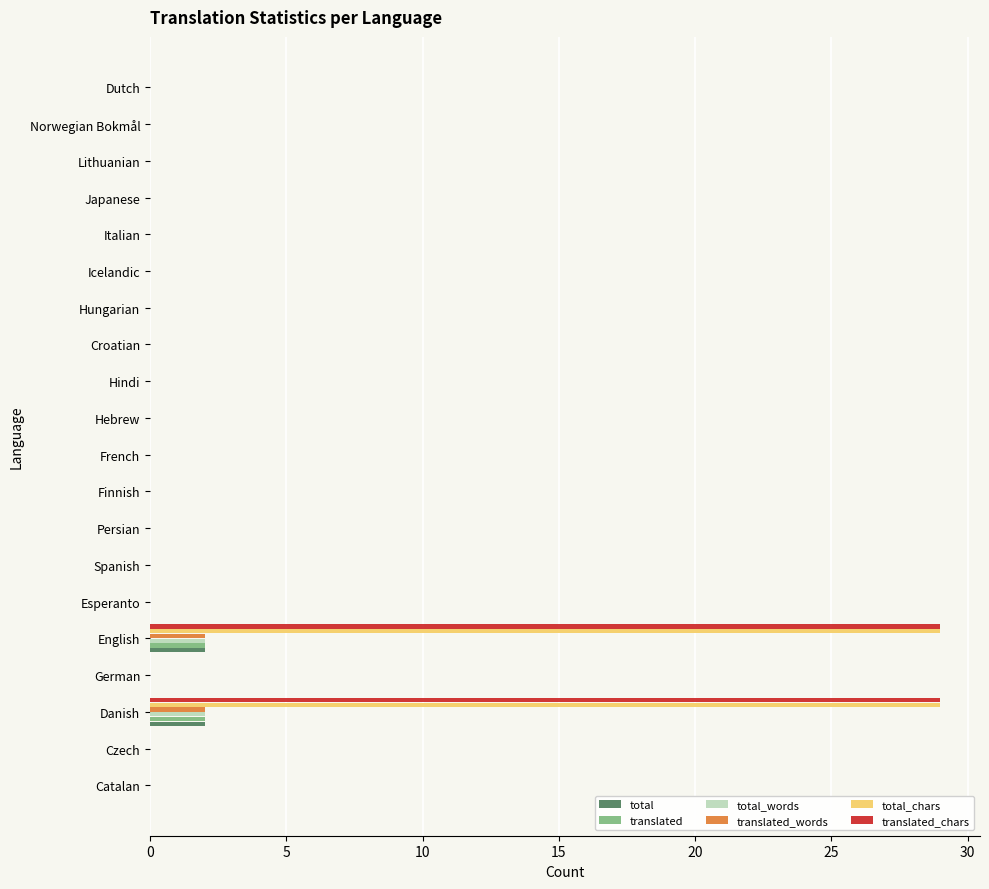

What is the sum of all total_chars values?

58